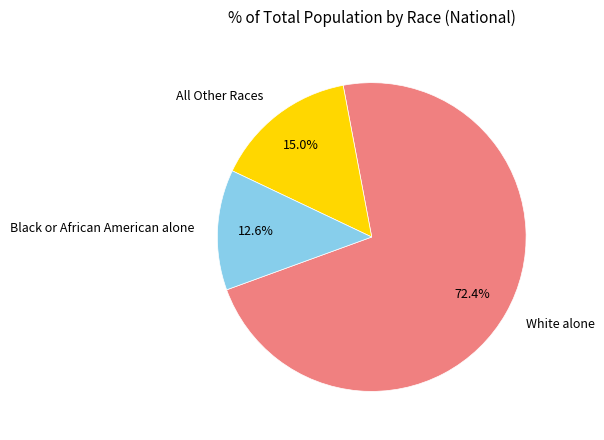

Is there a majority slice in this chart?

Yes